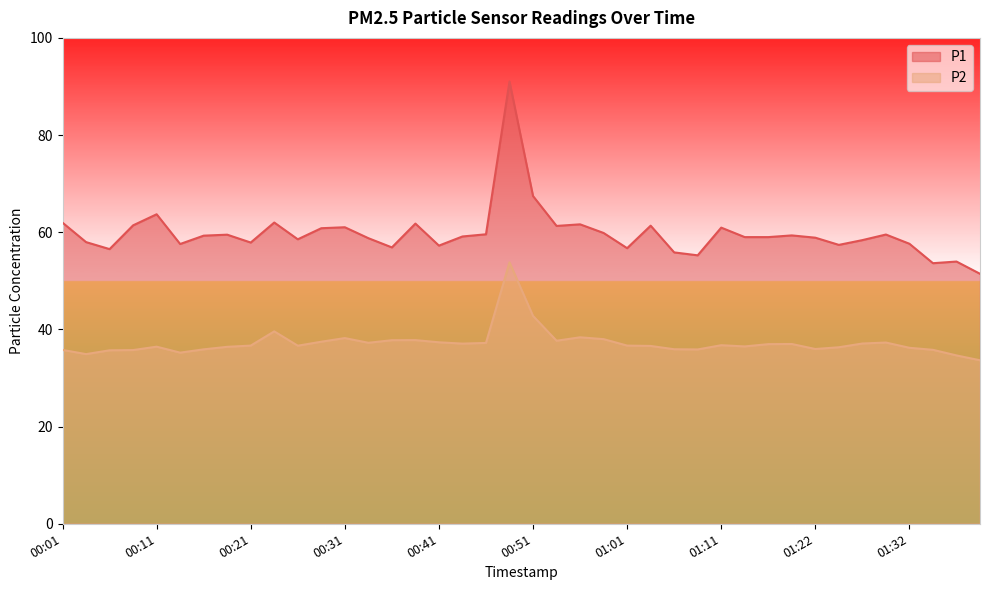

At which category does P2 reach its first local valley?

00:04